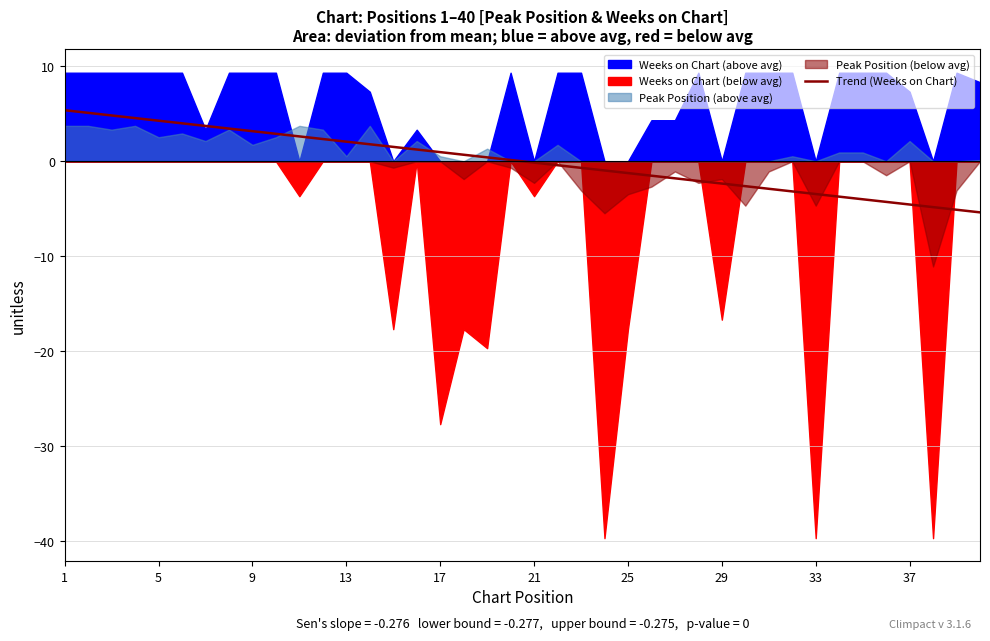

What is the maximum value for Trend (Weeks on Chart)?

5.4